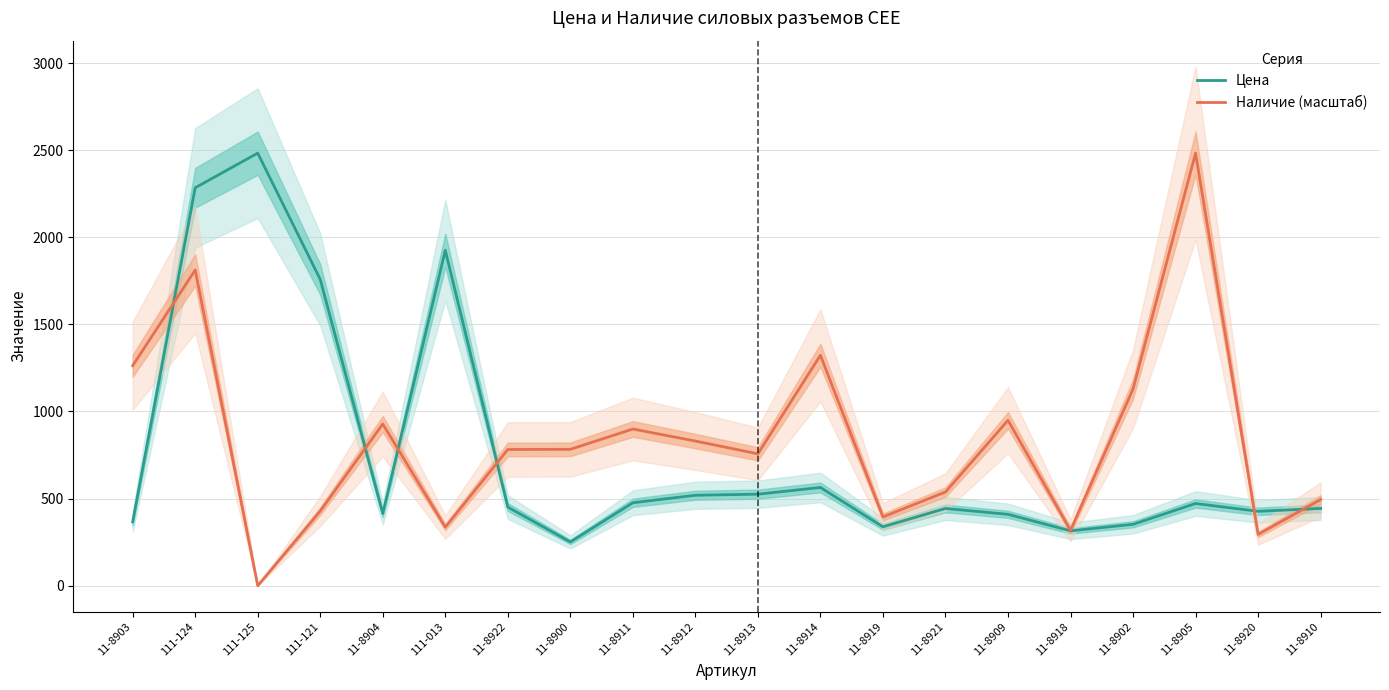

What is the difference between the Цена values at 11-8911 and 11-8922?

24.8